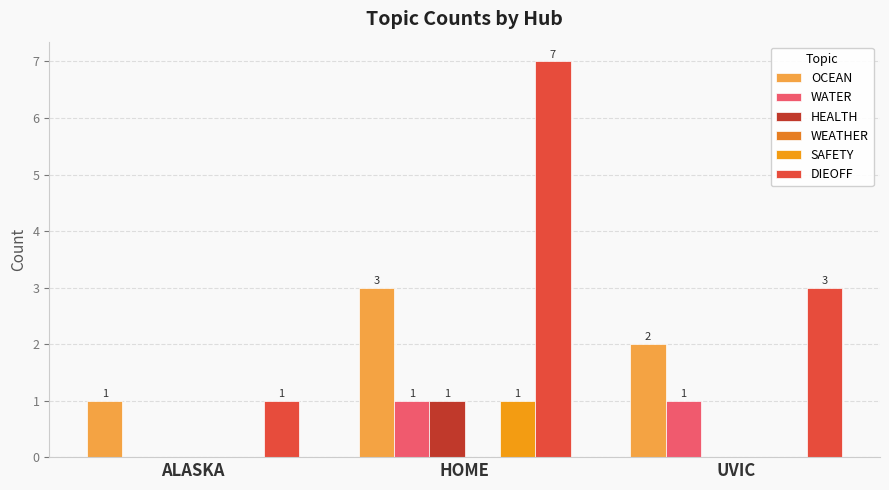

What is the maximum value shown in the chart?

7